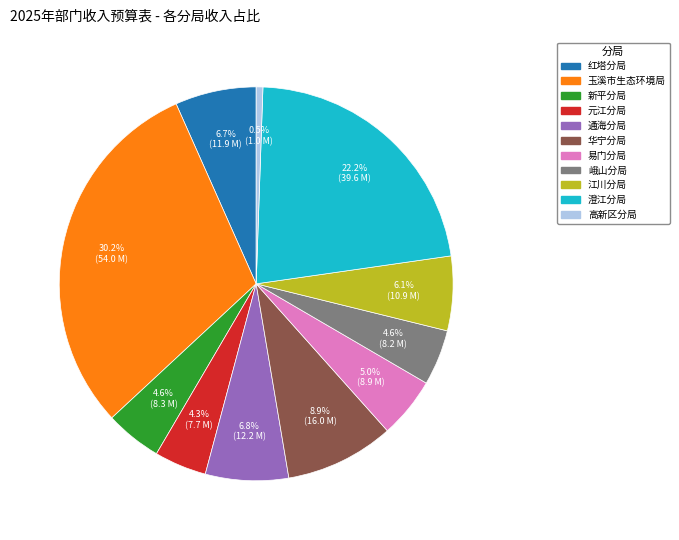

Does any single category account for the majority?

No